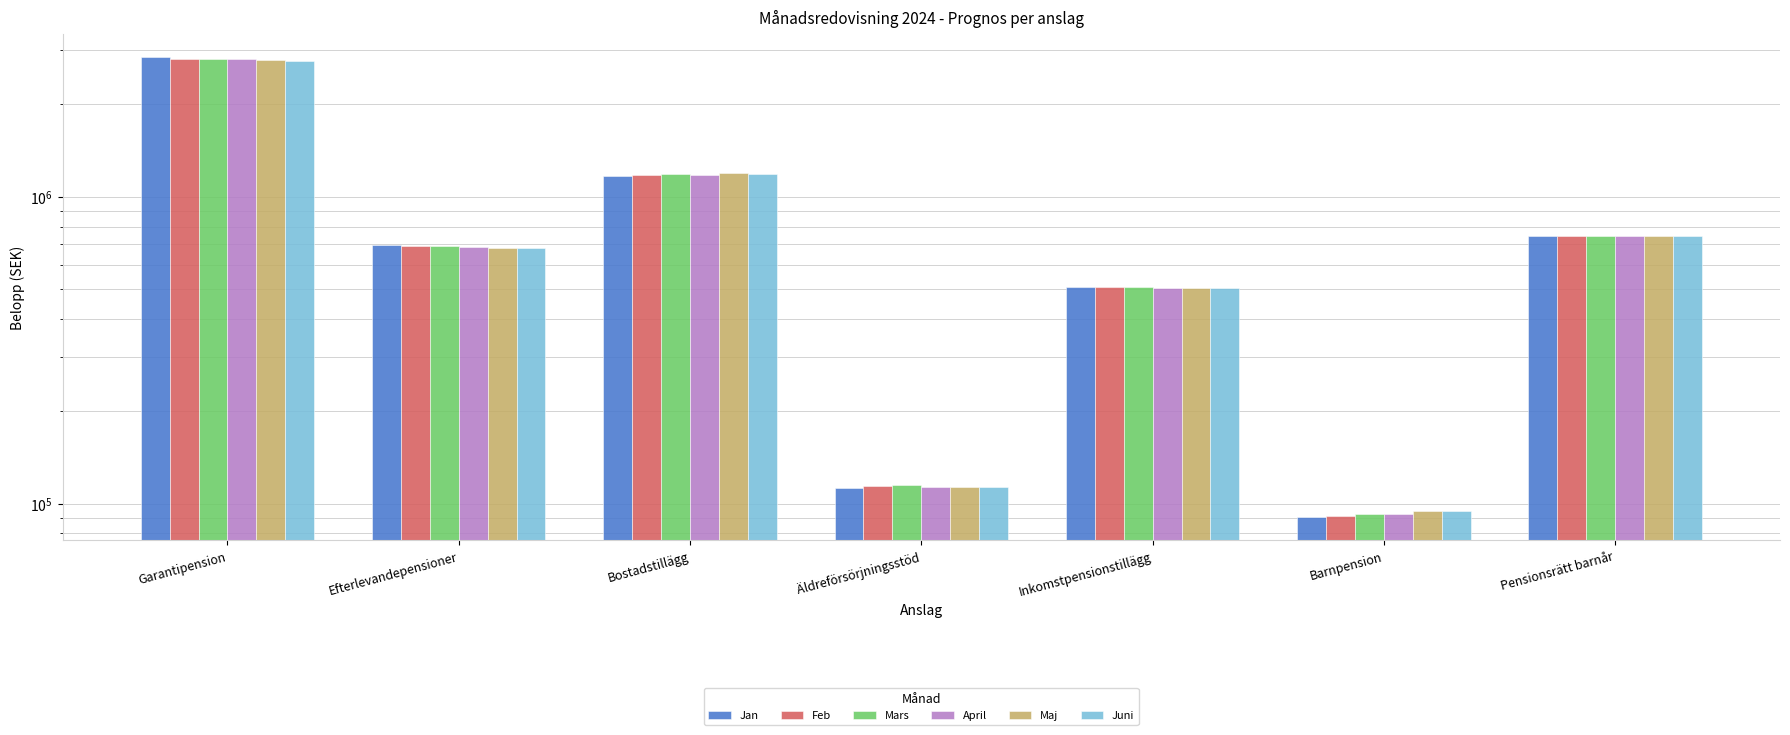

Count the number of categories in the chart.

7